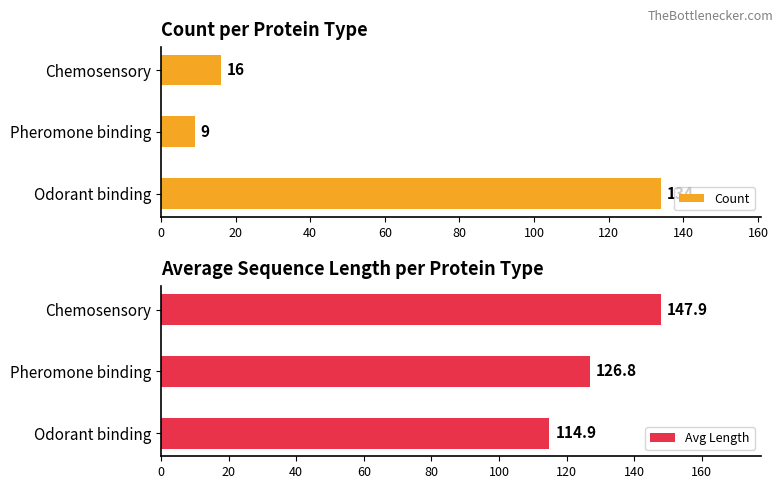

How many bars are there in total?

6